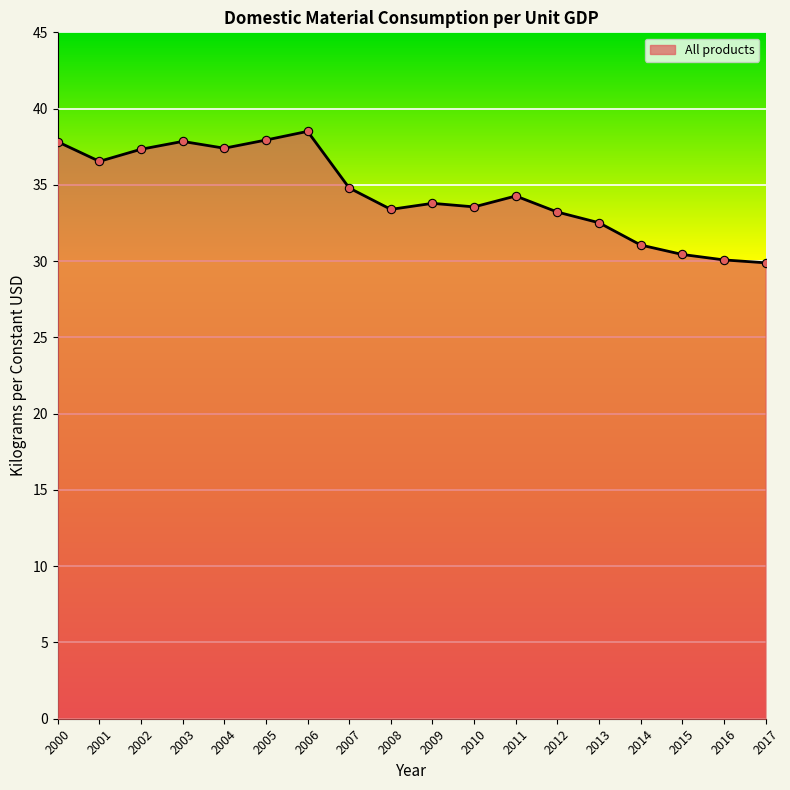

What is the maximum value shown in the chart?

38.5